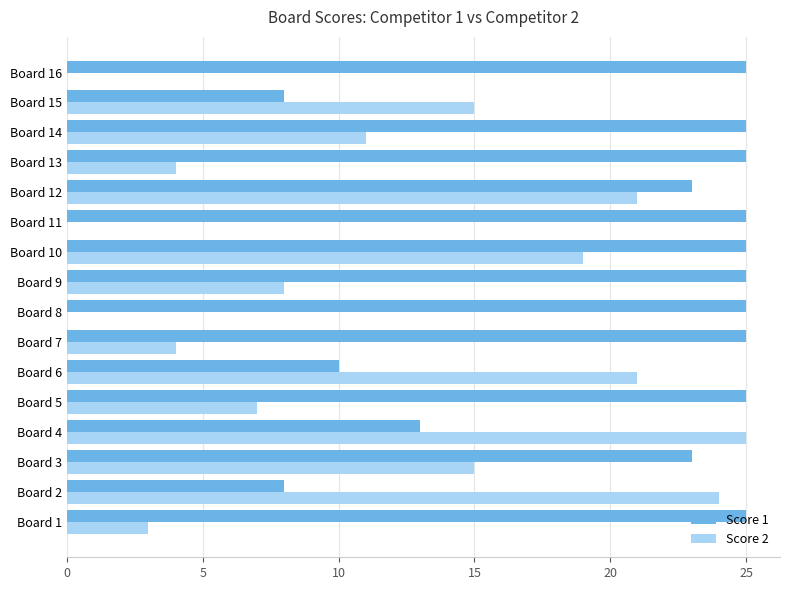

Where is Score 1 nearest to the value 16?

Board 4